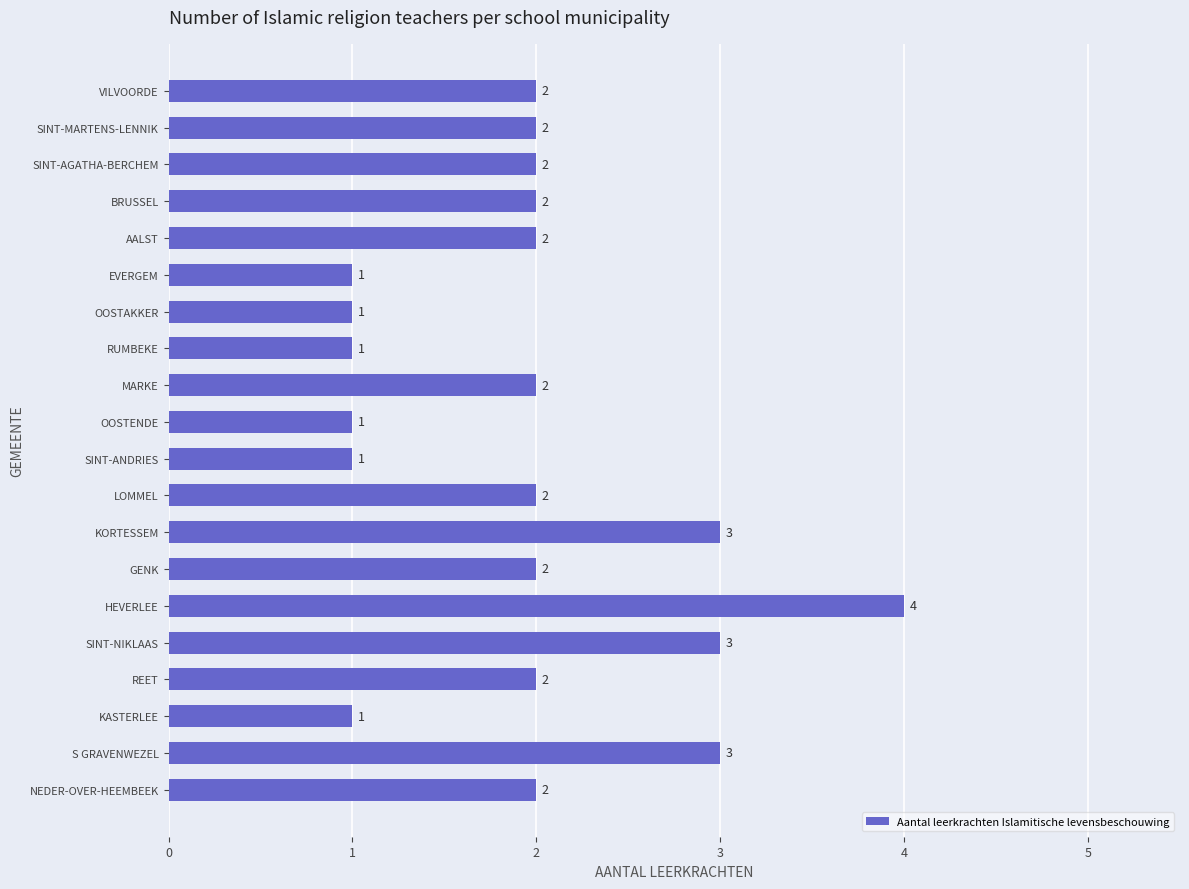

Which category has the highest value across all series?

HEVERLEE